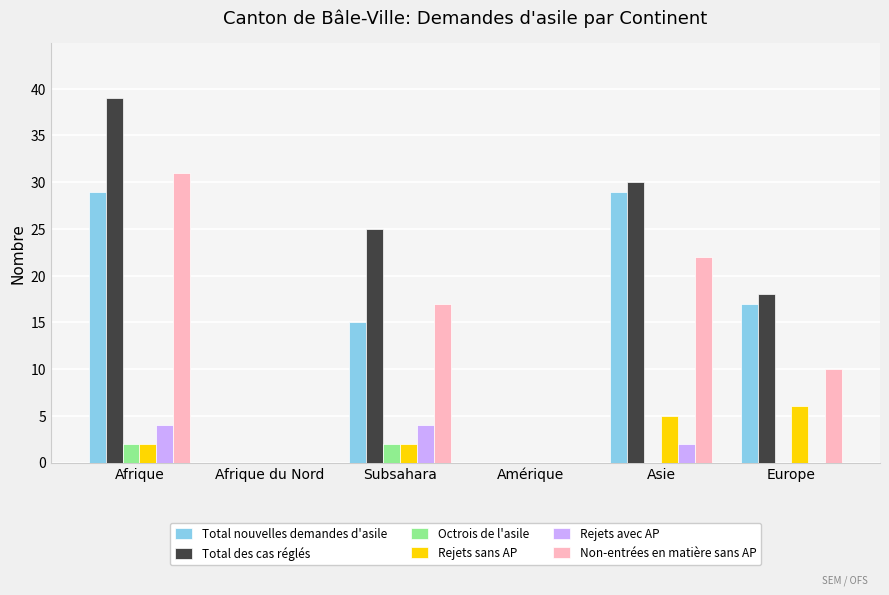

Which series has the largest total across all categories?

Total des cas réglés